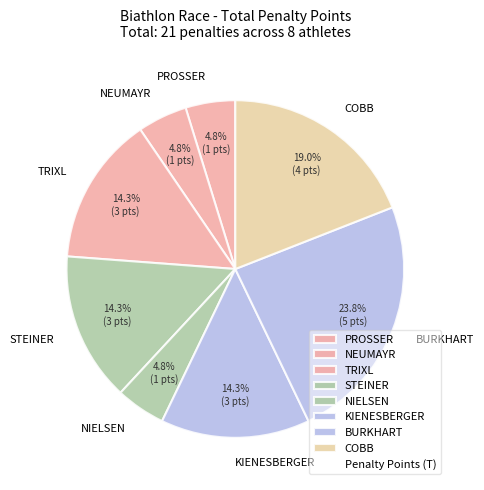

Approximately how many times larger is the value at BURKHART compared to KIENESBERGER?

1.7